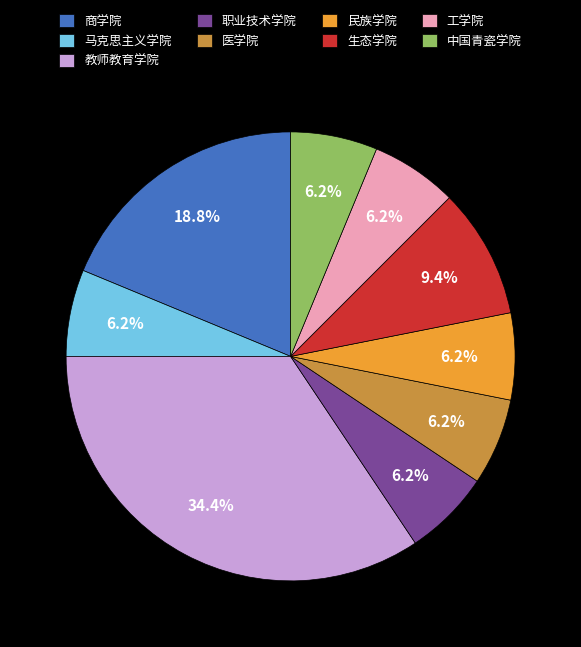

How many slices are in this pie chart?

9